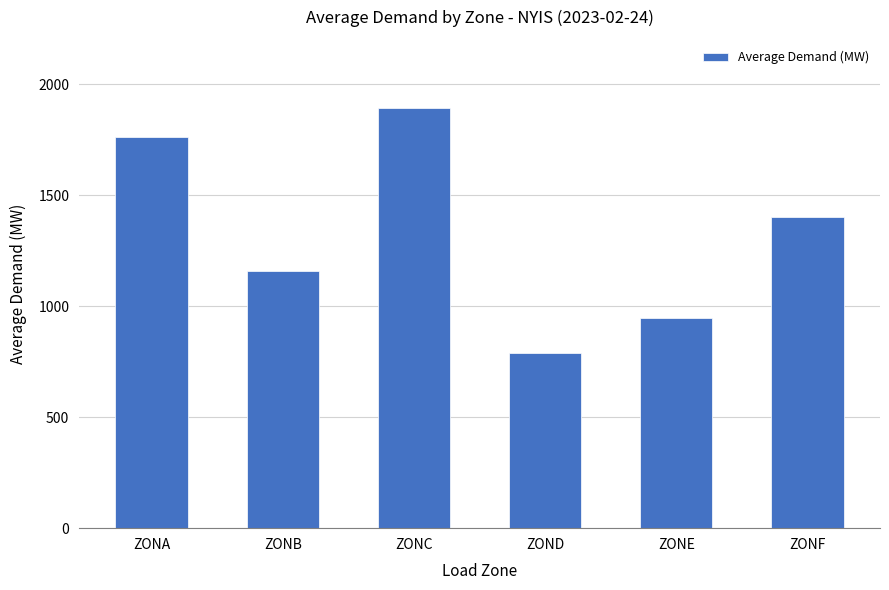

How many values are between 948 and 1764?

4